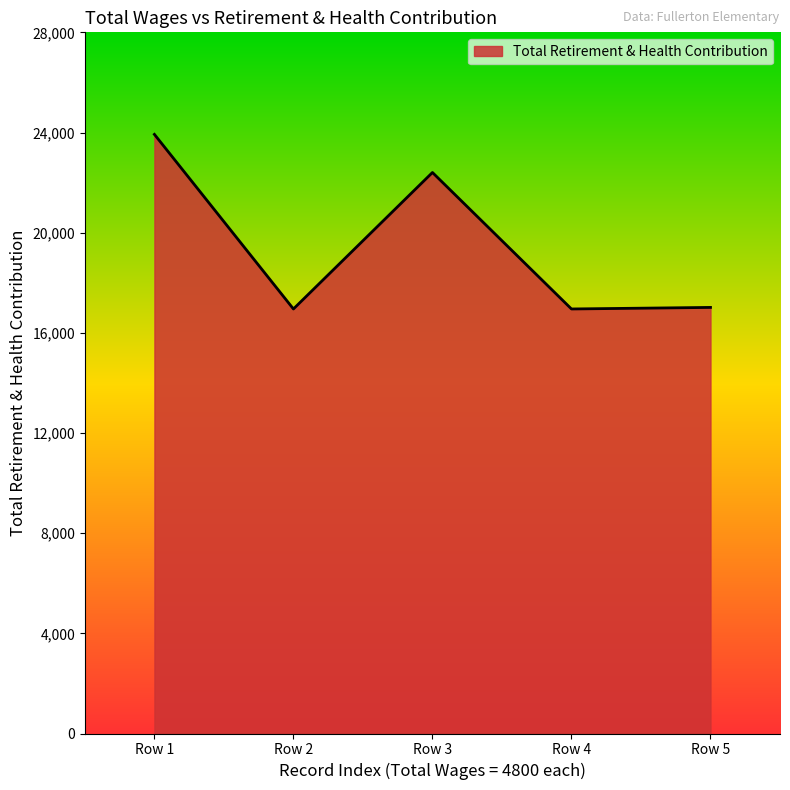

What is the smallest value displayed?

16953